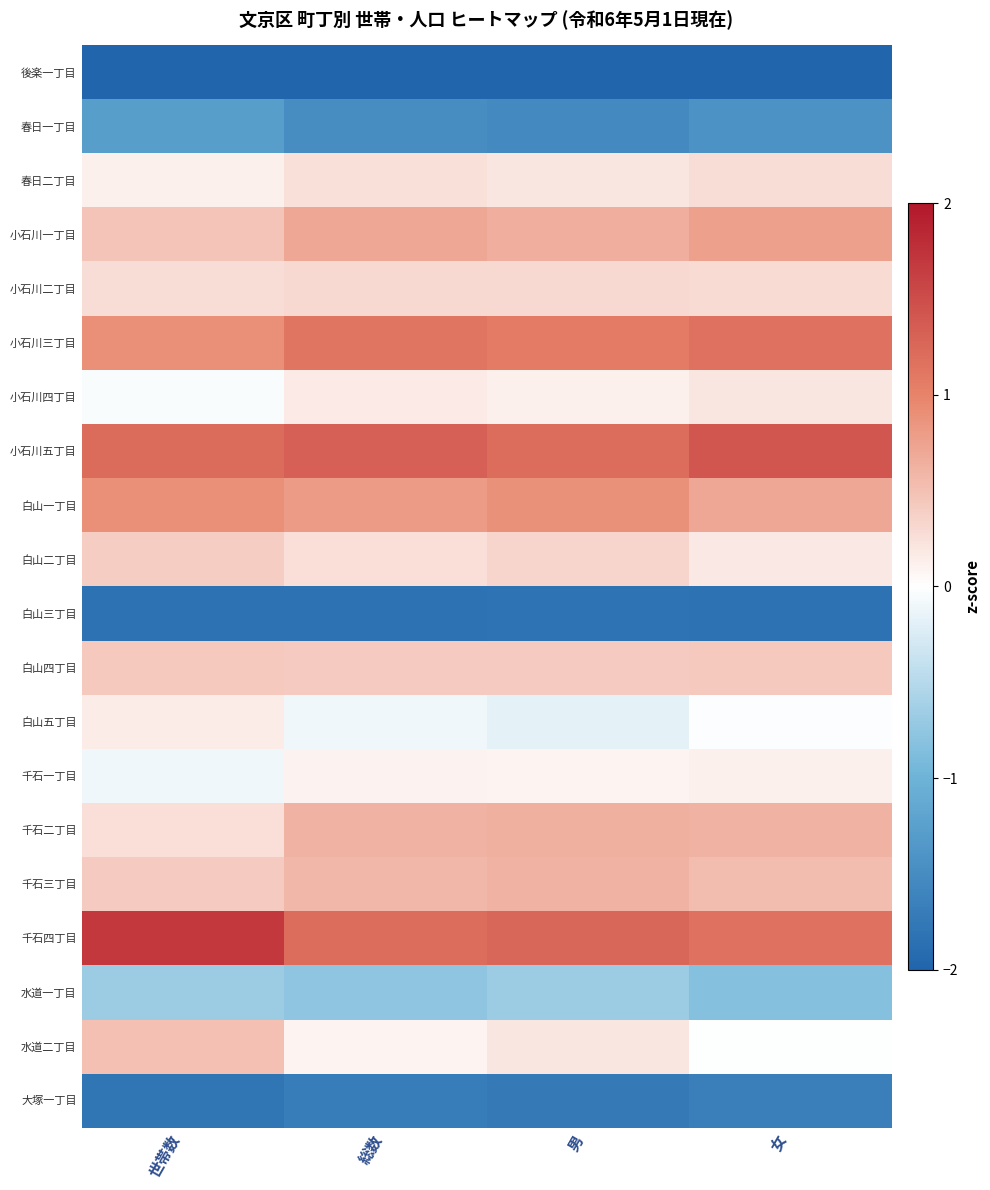

At how many categories does at least one series exceed 0?

4